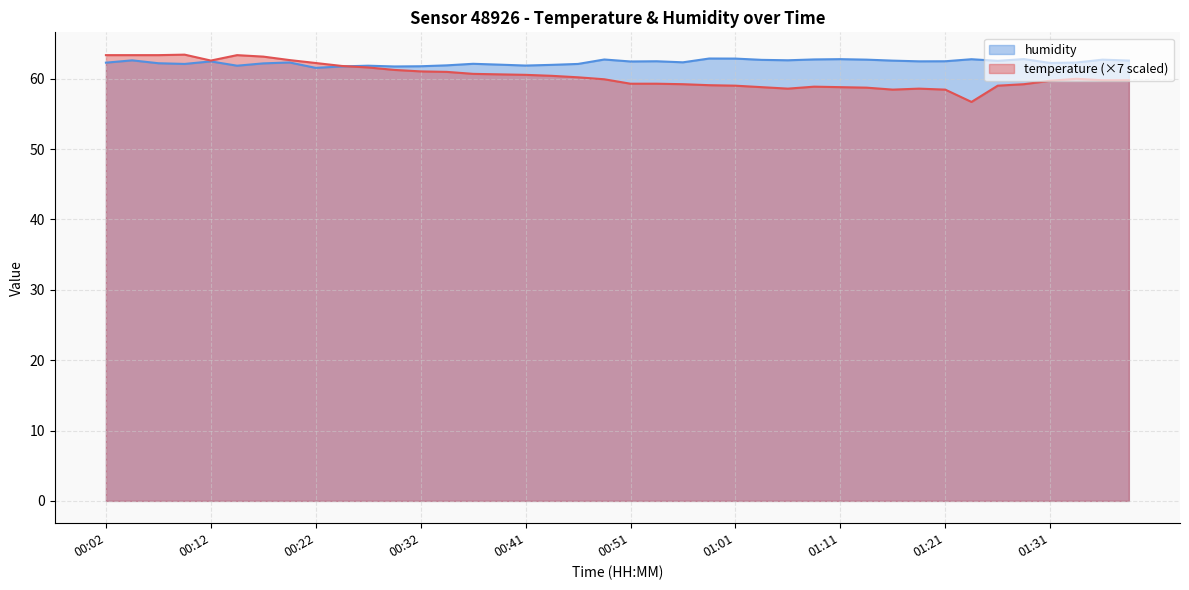

What value does the humidity series have at 00:51?

62.5